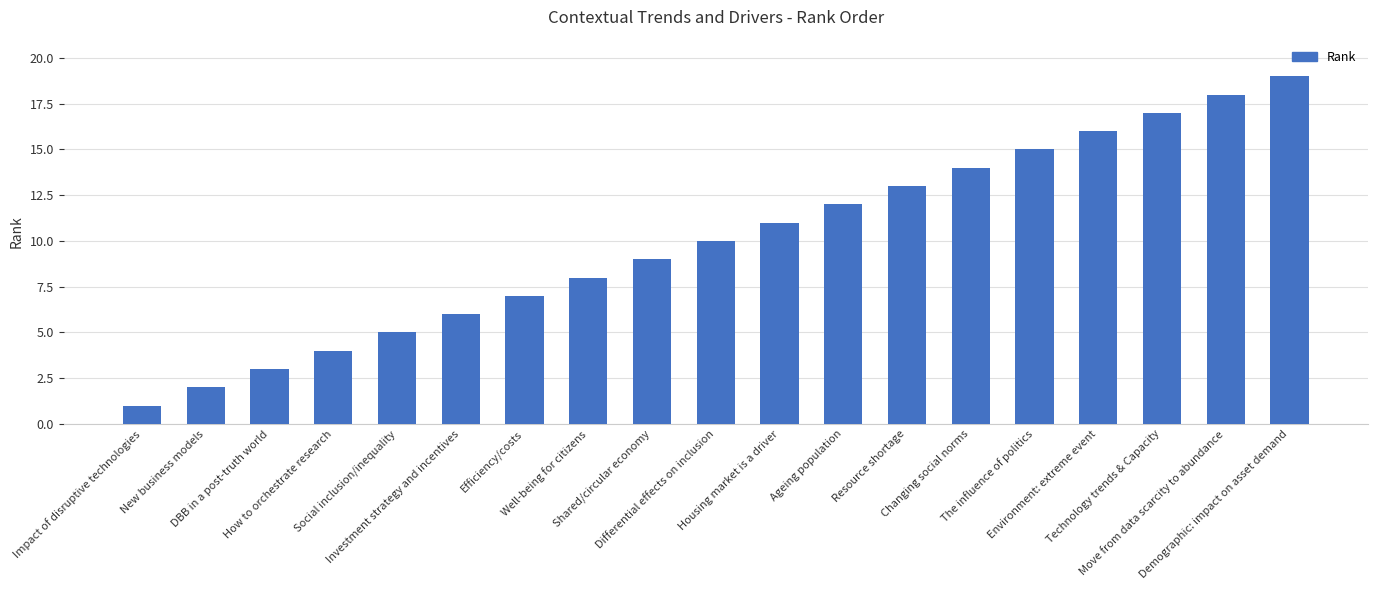

What is the ratio of the value at Housing market is a driver to the value at Shared/circular economy?

1.2